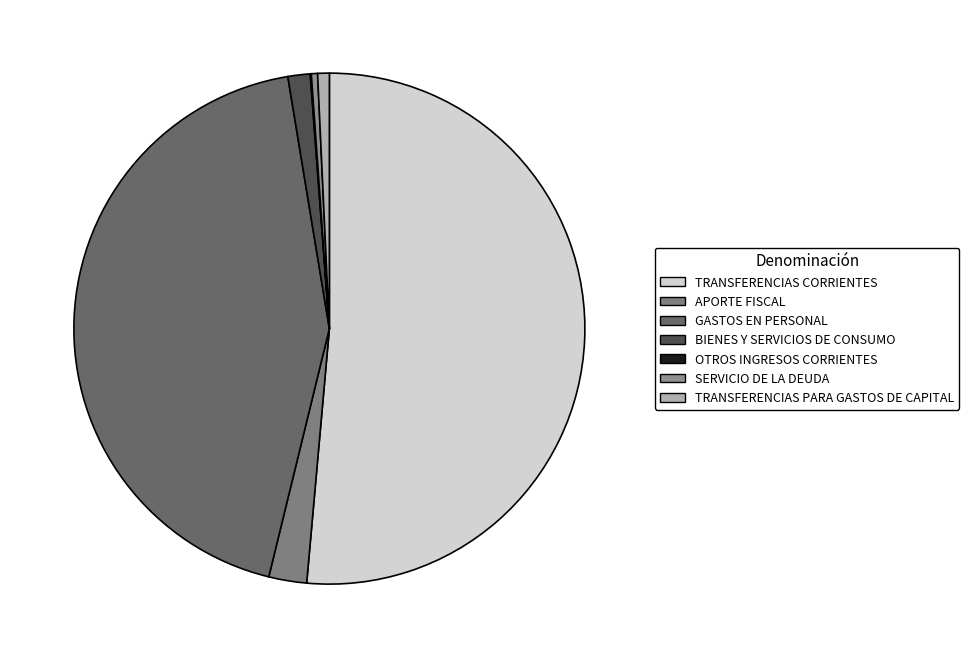

What is the majority slice?

TRANSFERENCIAS CORRIENTES